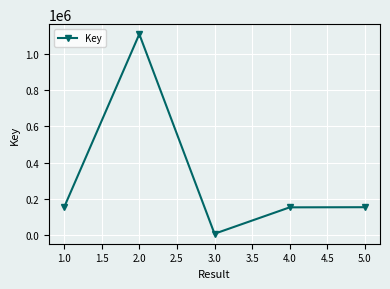

What position from the right is 1.0?

5